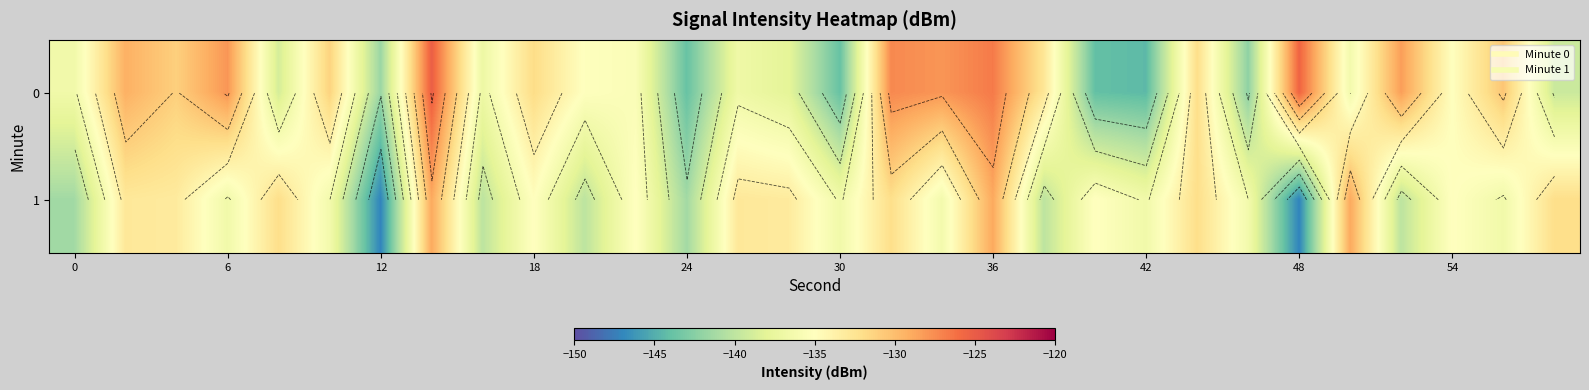

What is the difference between the maximum and minimum values in the 1 series?

18.3